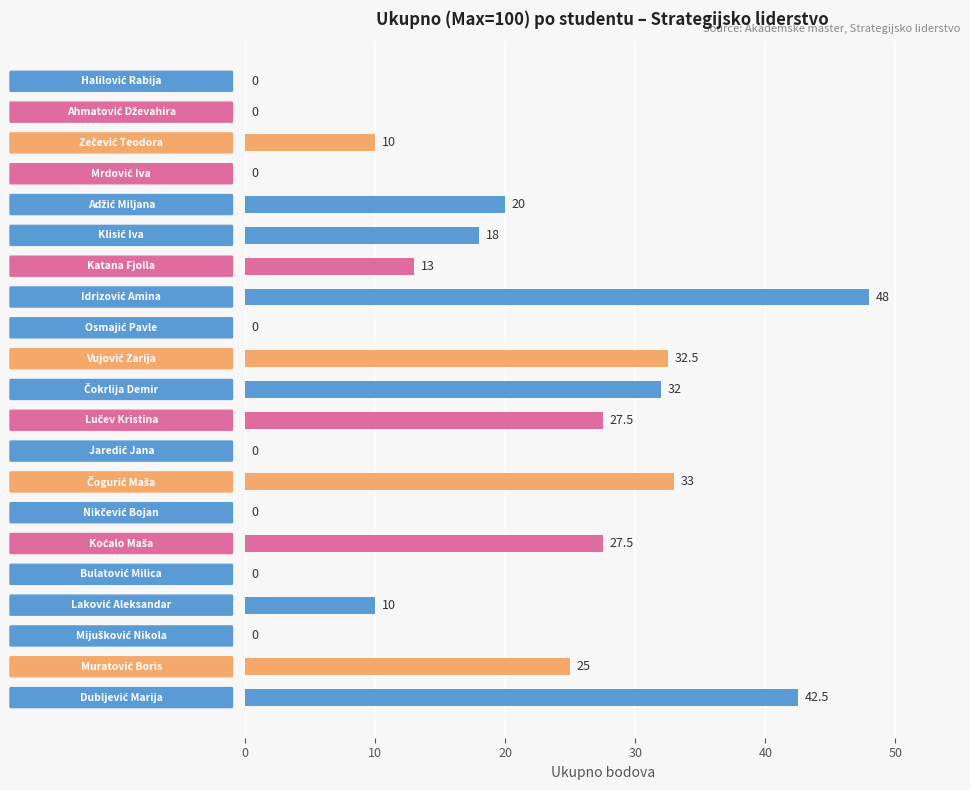

What is the sum of all values?

339.0